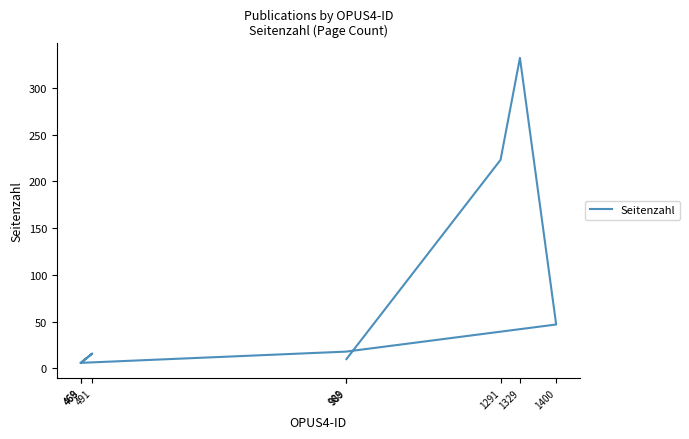

What is the difference between the maximum and minimum values?

326